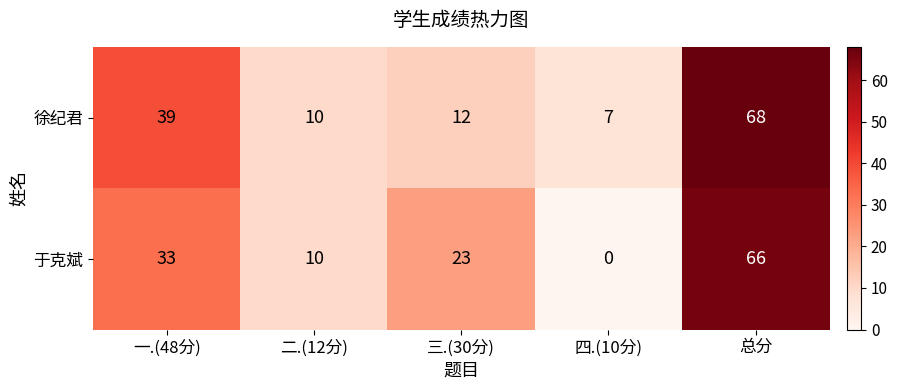

The value of 徐纪君 at 四.(10分) is 7. True or false?

True